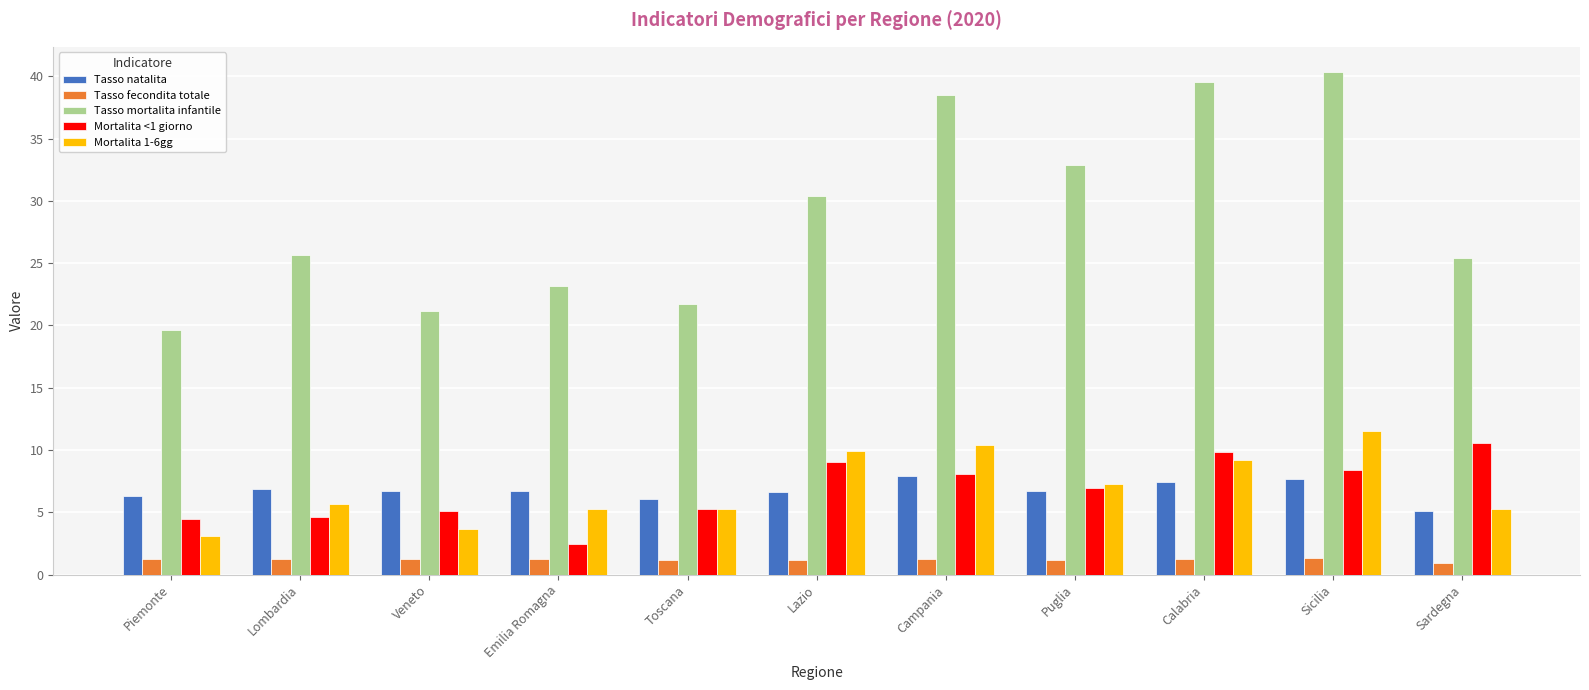

What is the sum of the Tasso mortalita infantile values at Piemonte and Toscana?

41.3